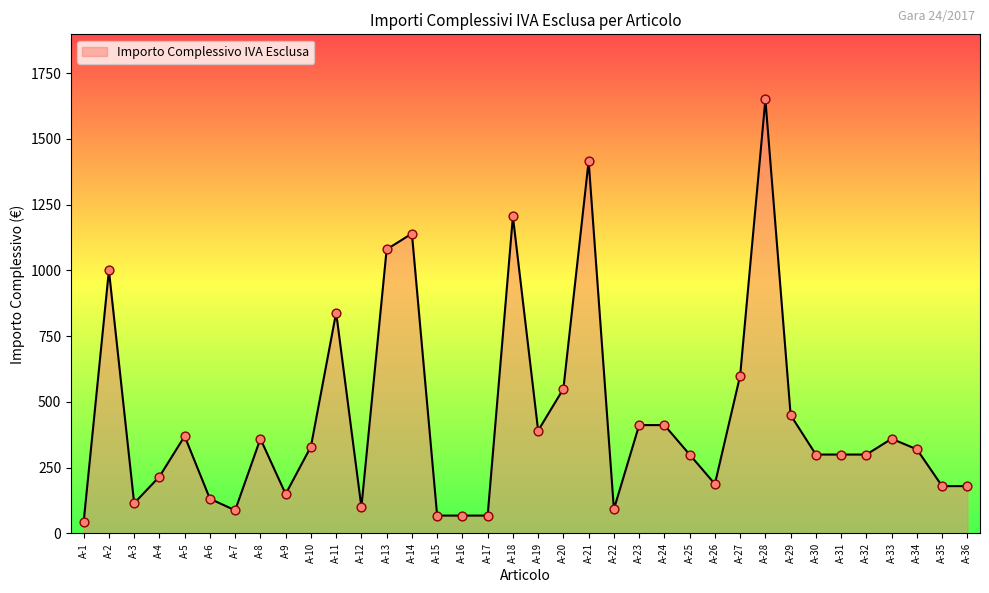

What is the change in value from A-2 to A-28?

+650